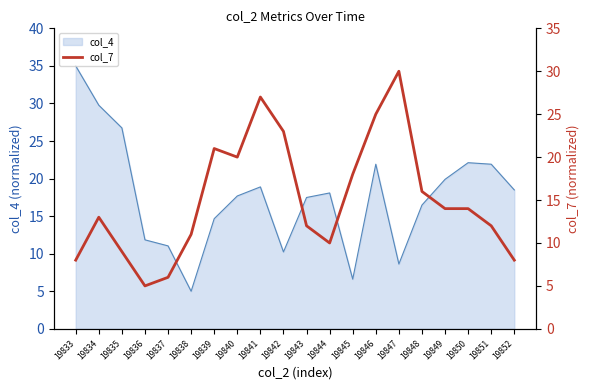

What is the sum of all values?

302